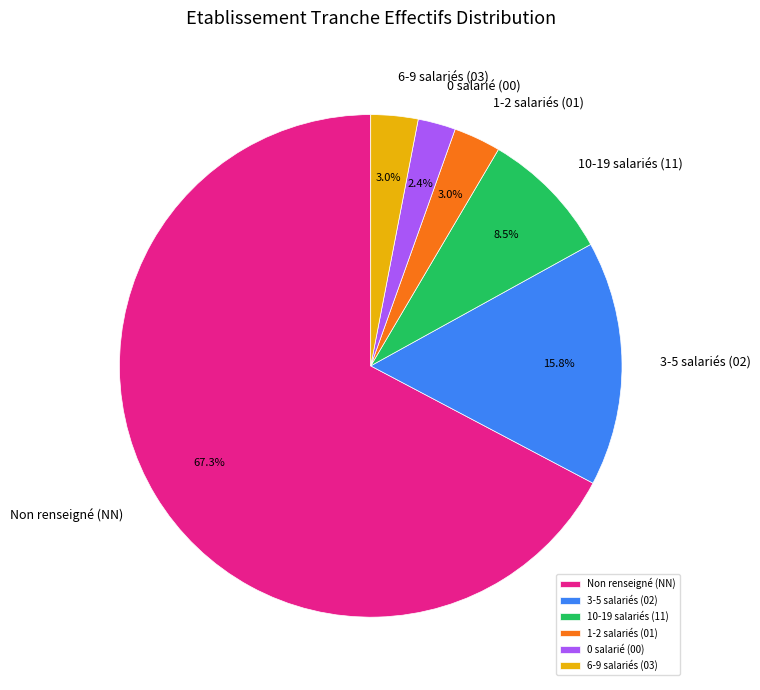

Which category has the smallest portion of the pie?

0 salarié (00)